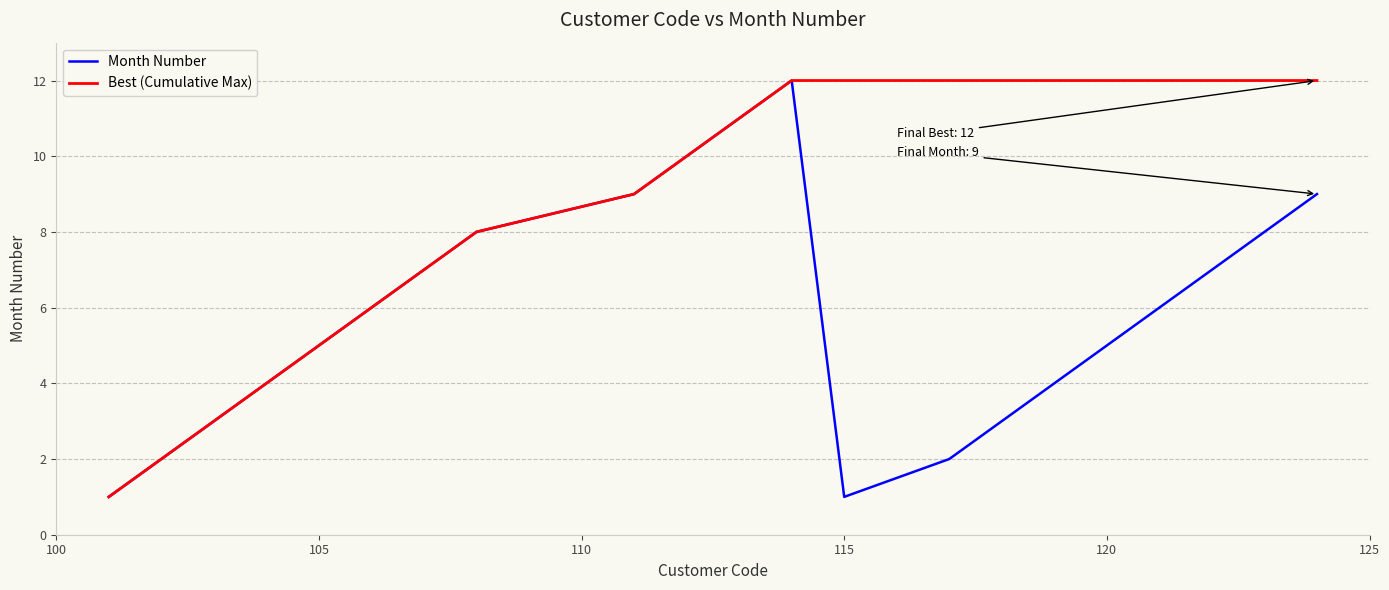

What is the minimum value for Best (Cumulative Max)?

1